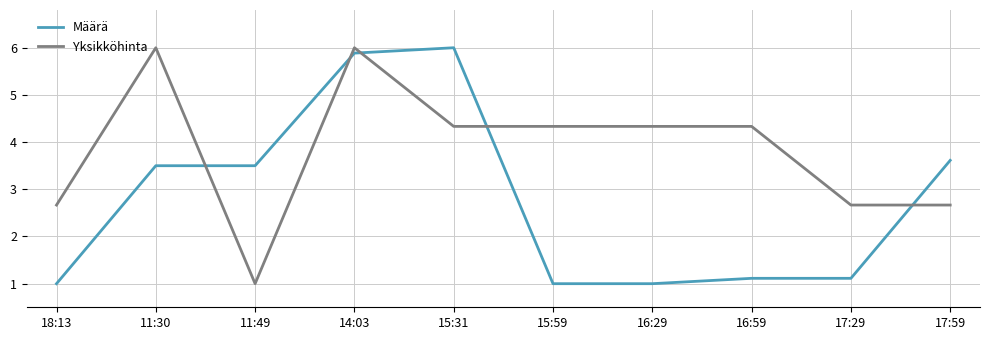

What is the average value of the Määrä series?

2.8